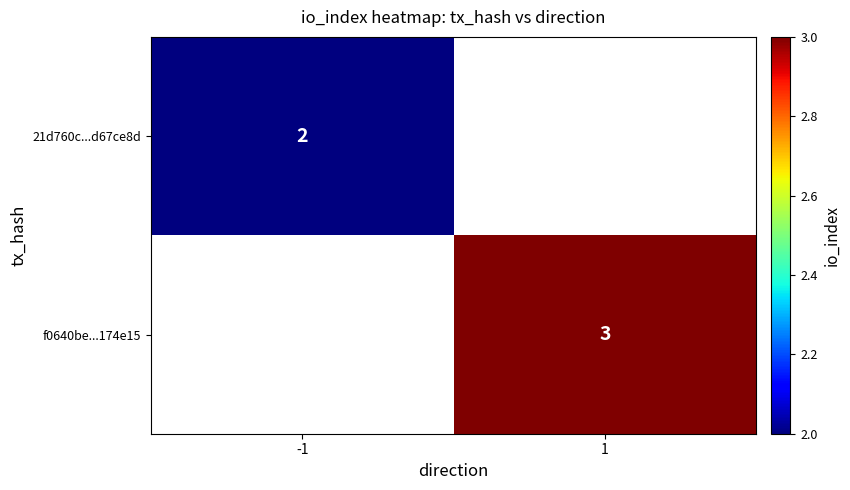

The value of f0640be...174e15 at 1 is 2. True or false?

False